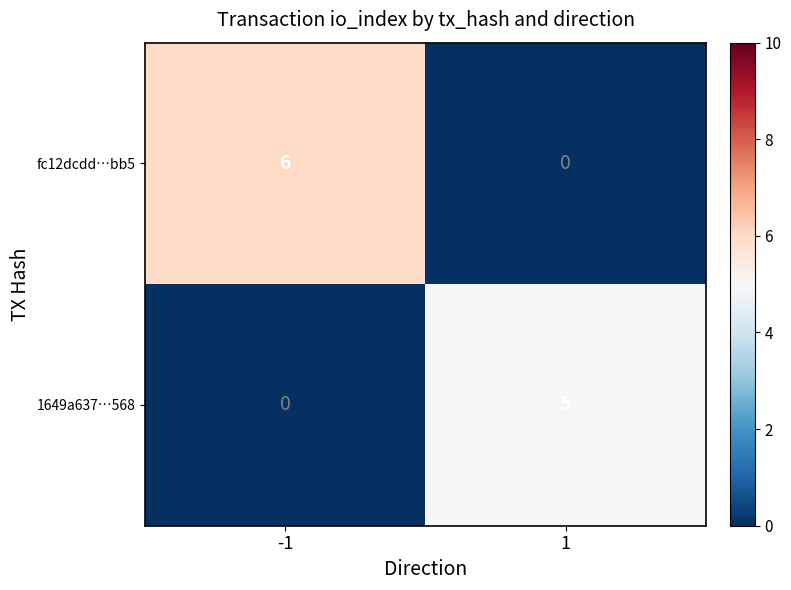

What is the highest value of the 1649a637…568 series?

5